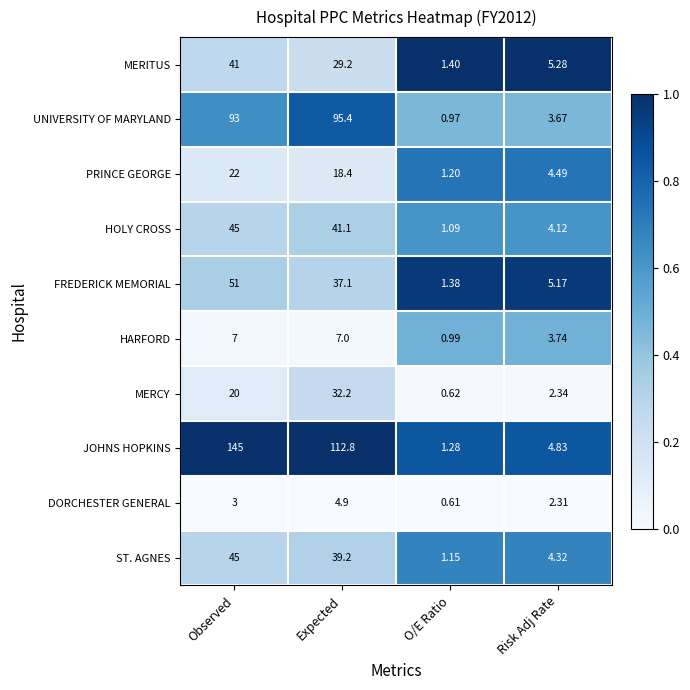

Which category has the highest value across all series?

Observed